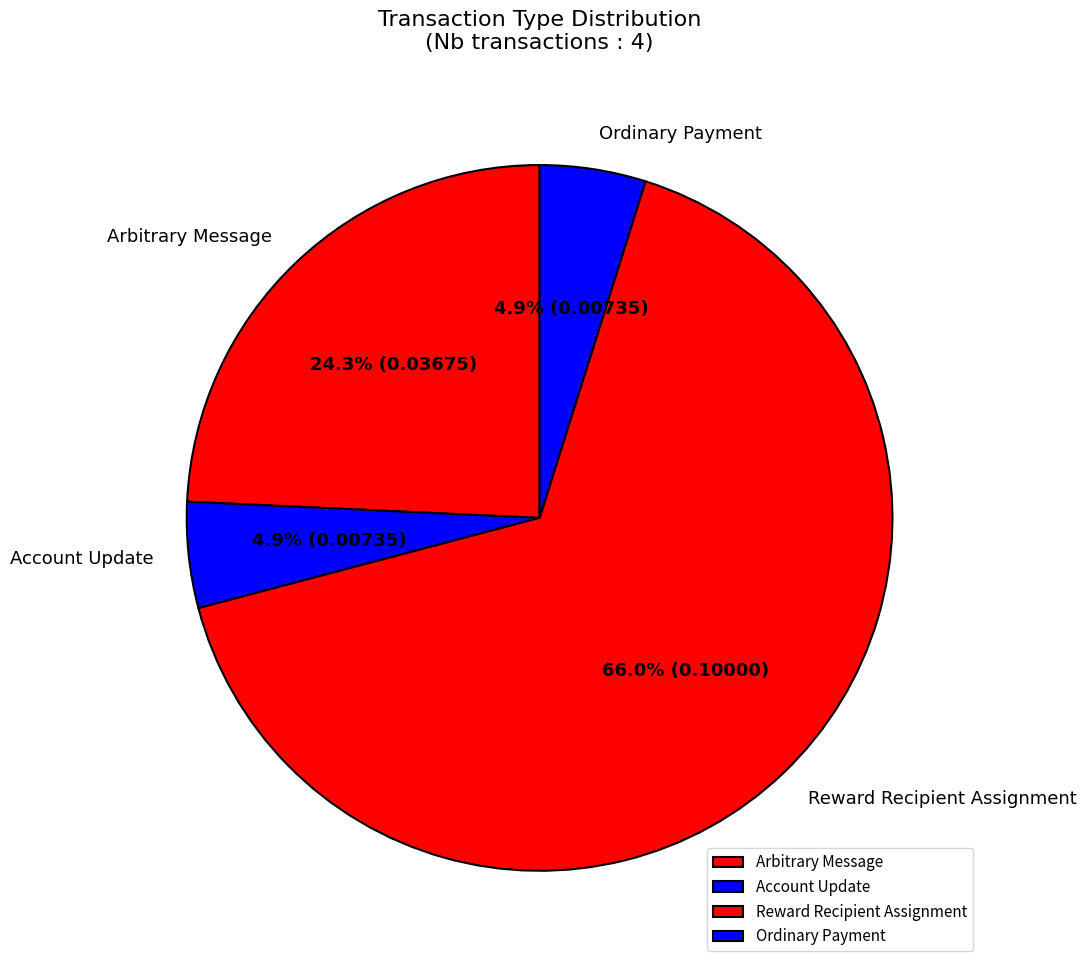

Does Ordinary Payment represent more than half of the total?

No